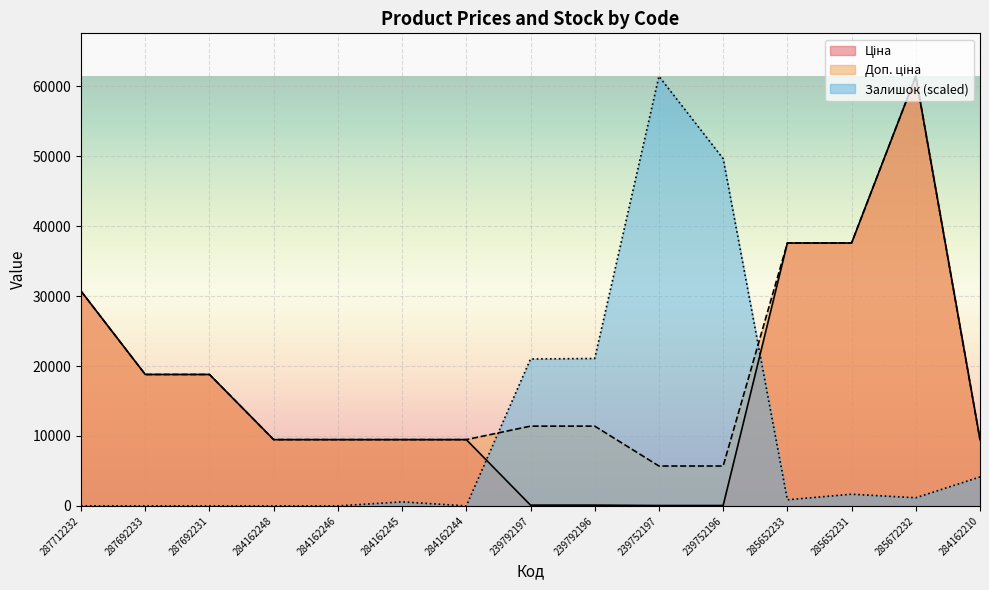

What is the label of the 14th point from the left?

285672232